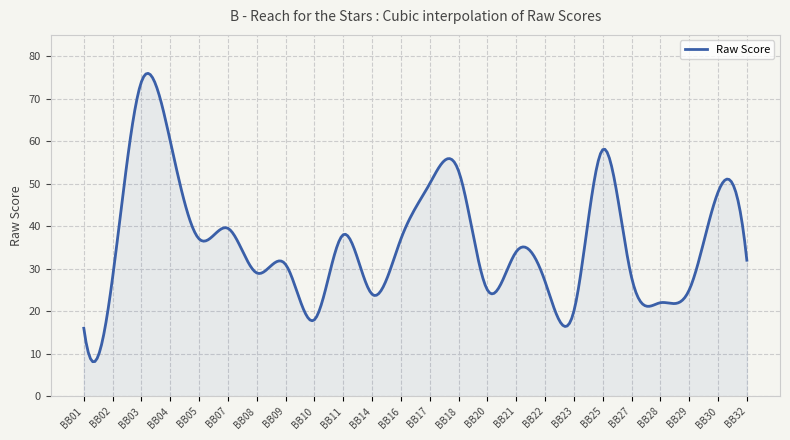

What is the minimum value shown in the chart?

8.1